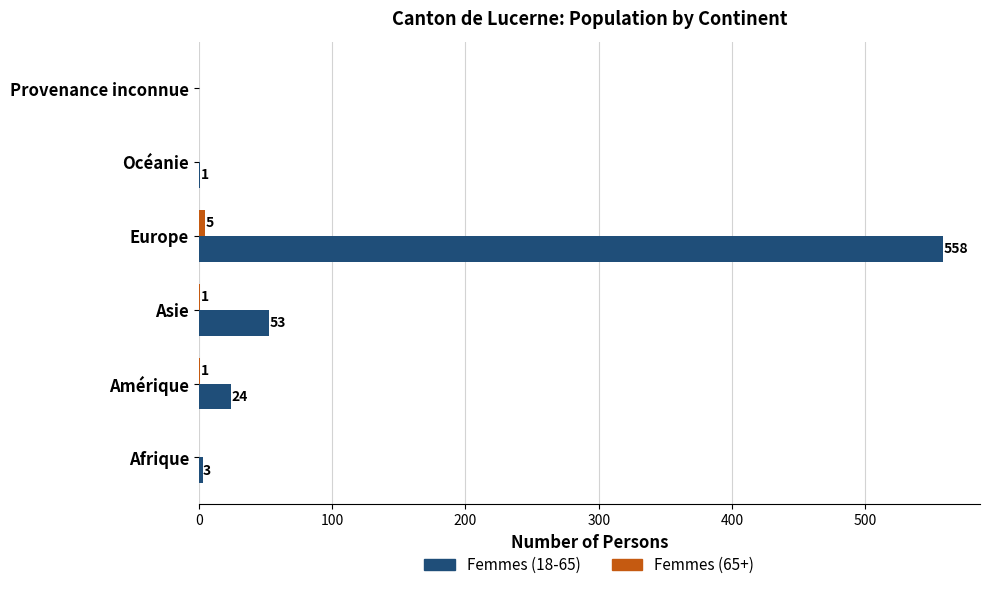

What is the total value across all series at Amérique?

25